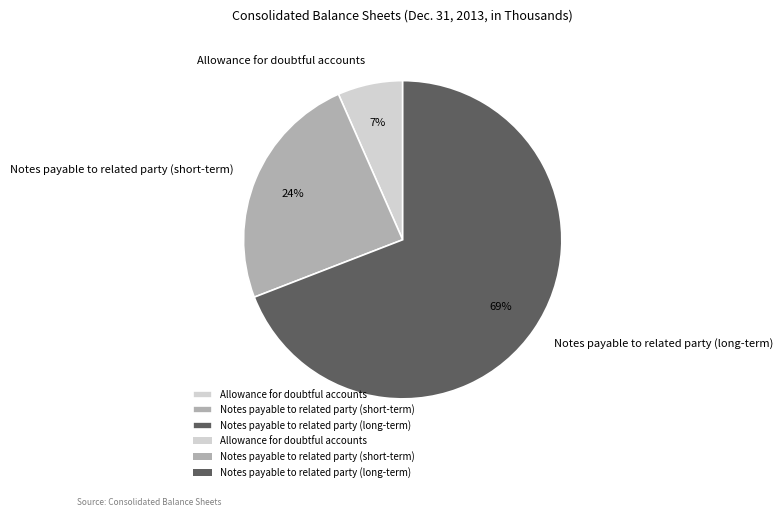

True or false: Notes payable to related party (short-term) accounts for 37% of the total.

False